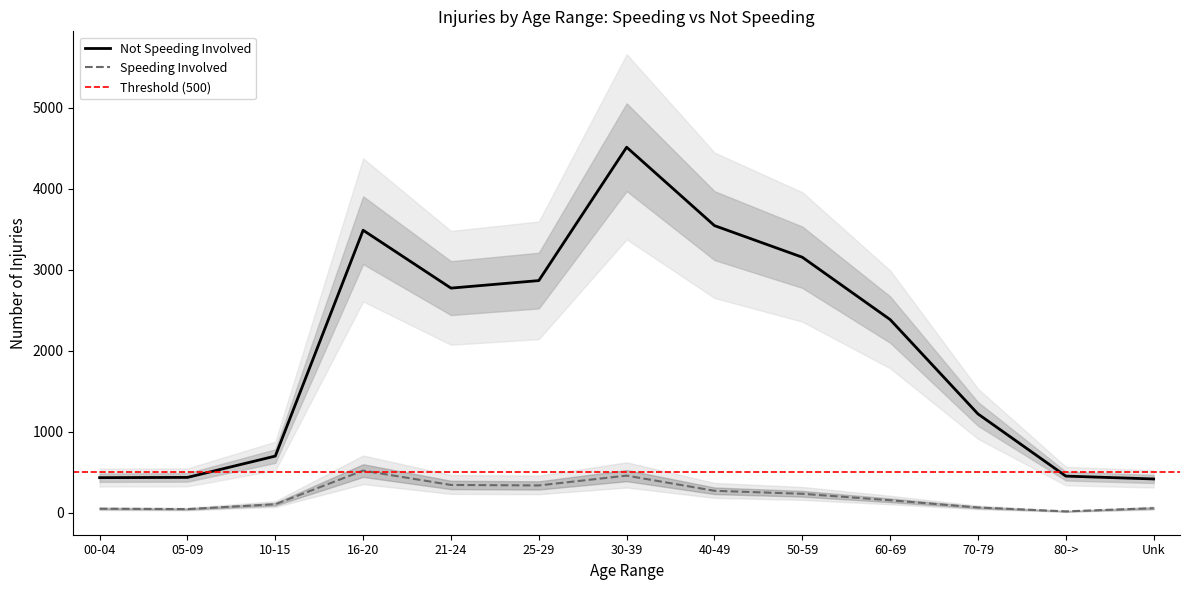

What is the total value across all series at 10-15?

806